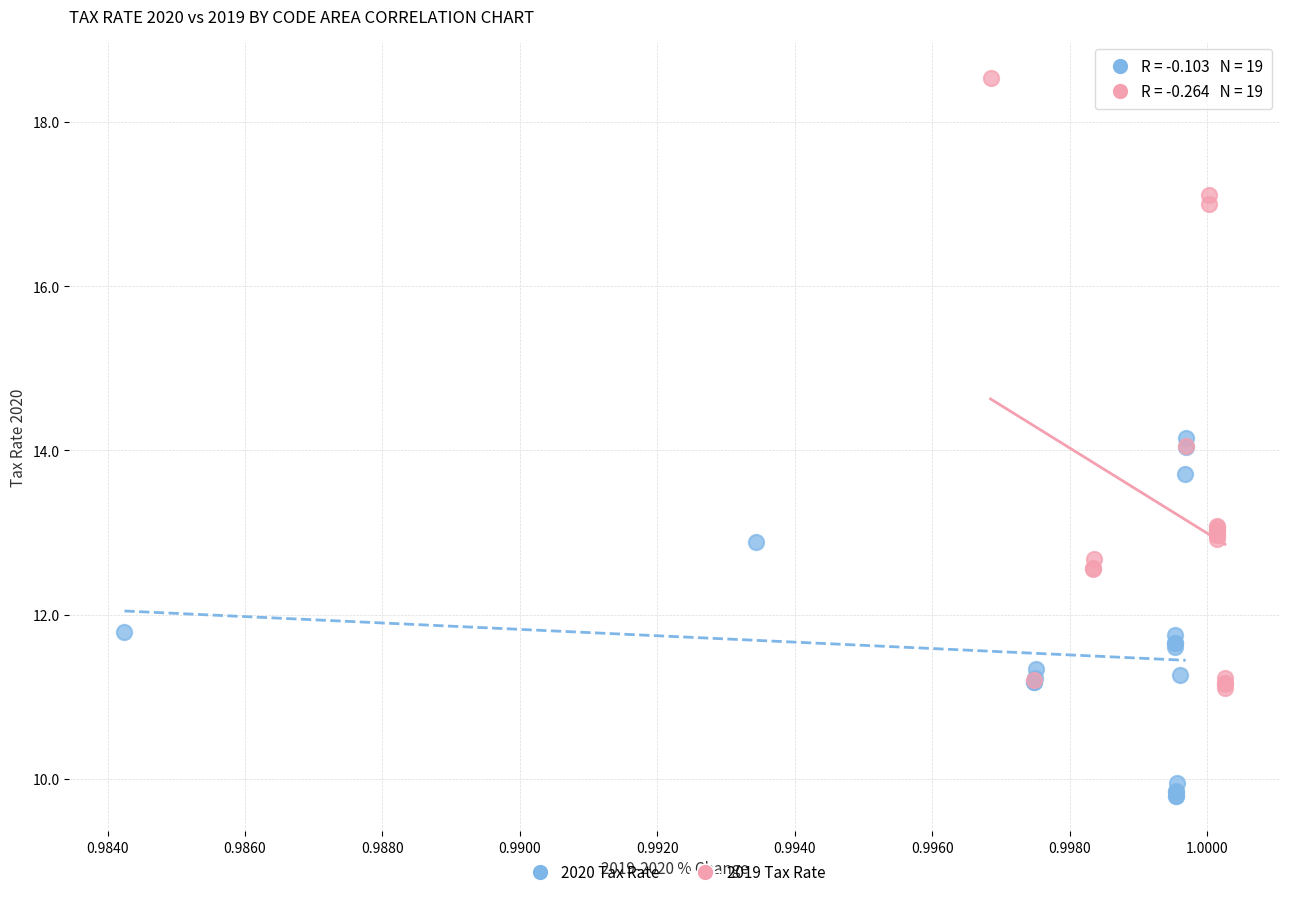

Which series has the widest spread of Y values?

2019 Tax Rate